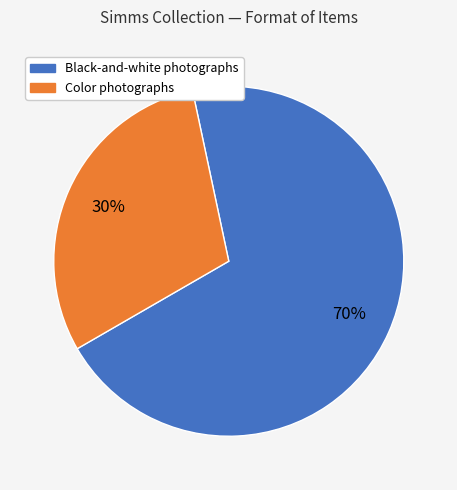

To the nearest percent, what is the average slice percentage?

50%